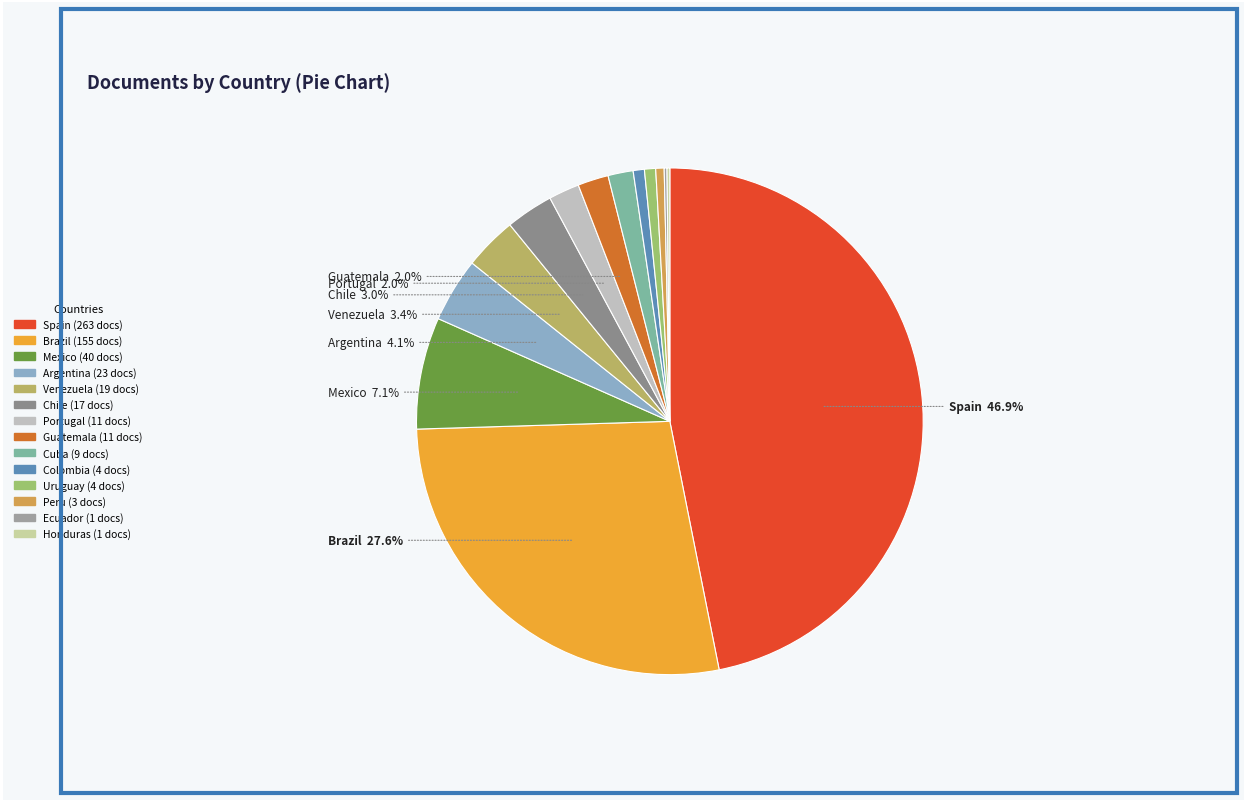

Rank the categories by value from lowest to highest.

Ecuador, Honduras, Peru, Colombia, Uruguay, Cuba, Portugal, Guatemala, Chile, Venezuela, Argentina, Mexico, Brazil, Spain